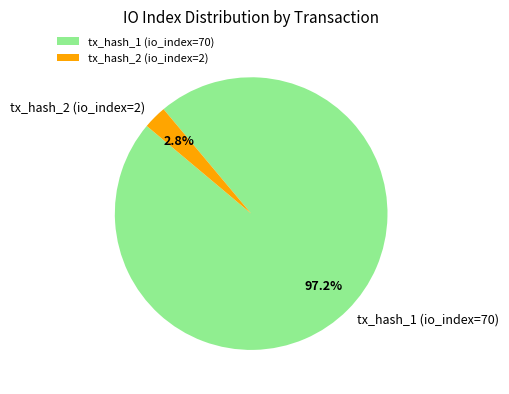

What is the smallest slice in the pie chart?

tx_hash_2 (io_index=2)